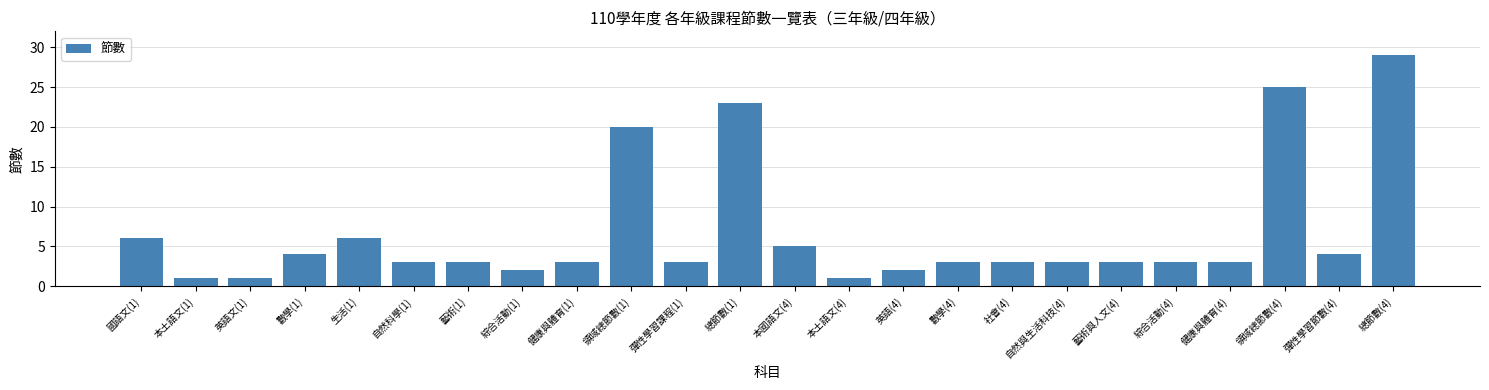

What is the minimum value shown in the chart?

1